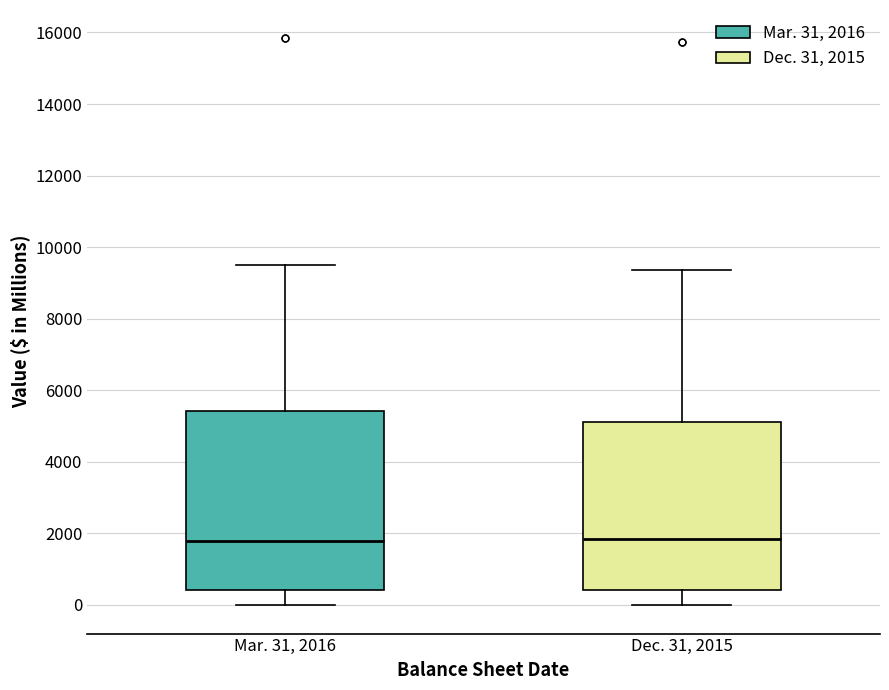

Reading left to right, transcribe this box plot: for each box, give where its median line is, the range the box spans, and where its two whiskers end, as read against the y-axis. The values are not printed on the chart, so give them approximately, as read against the axis.

Mar. 31, 2016: median 1800, box 400 to 5400, whiskers 0 to 9400
Dec. 31, 2015: median 1800, box 400 to 5200, whiskers 0 to 9400